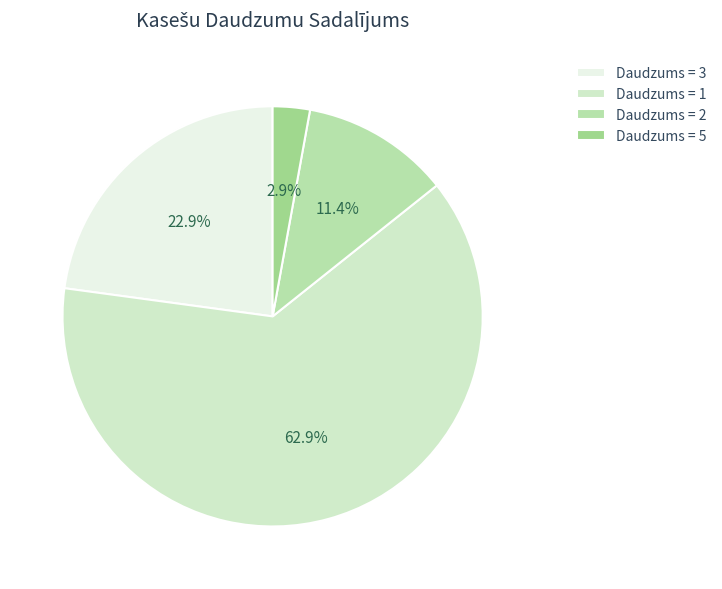

Count the number of slices in the pie.

4